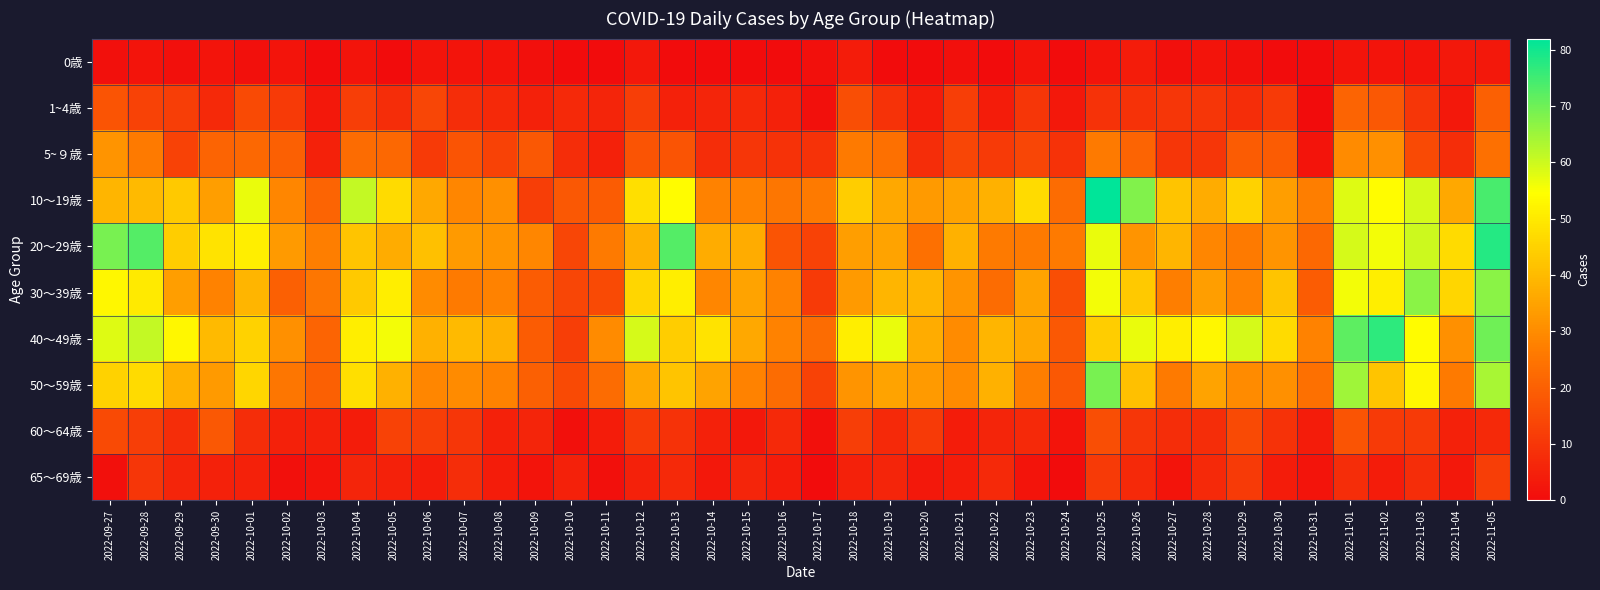

Which series changed the most between 2022-10-18 and 2022-10-24?

40～49歳